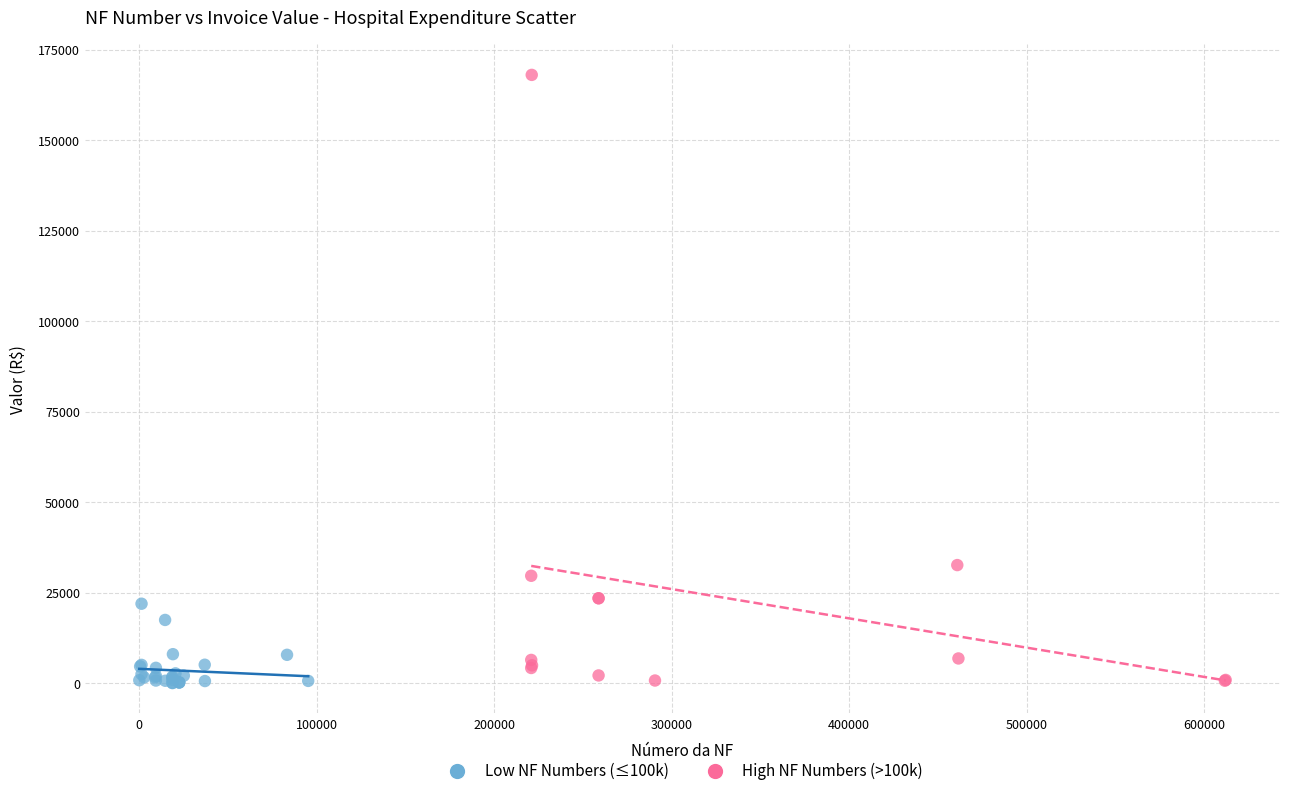

Which series has the largest Y range (max minus min)?

High NF Numbers (>100k)